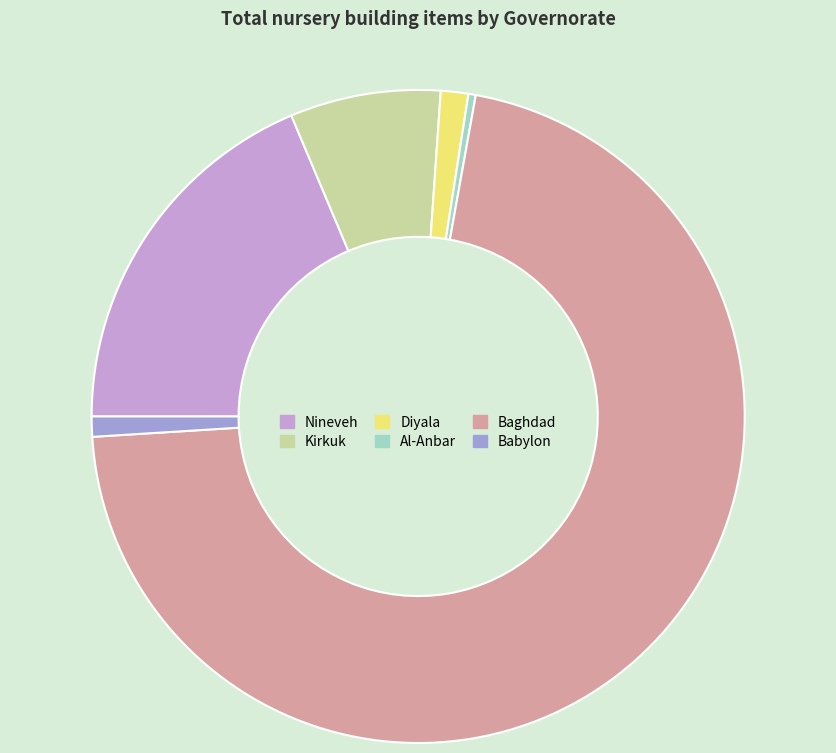

How many segments does this pie chart have?

6